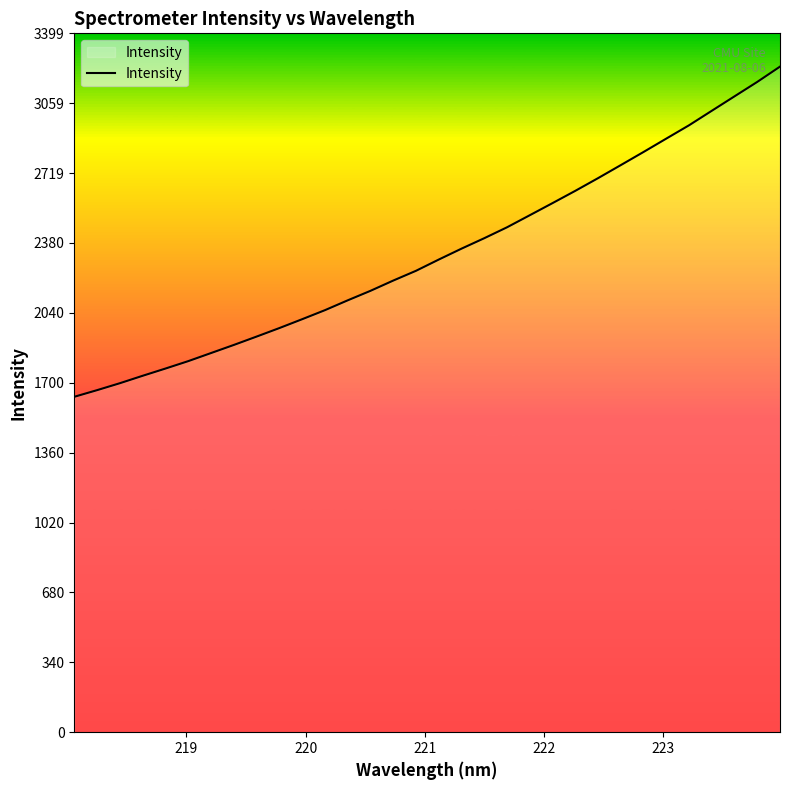

Does the chart display data point markers on the line(s)?

No